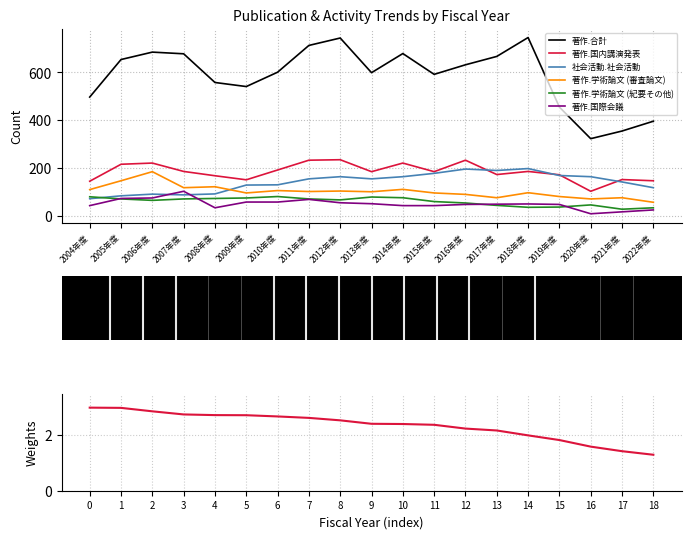

True or false: 著作.学術論文 (紀要その他) and 著作.学術論文 (審査論文) cross at least once.

False